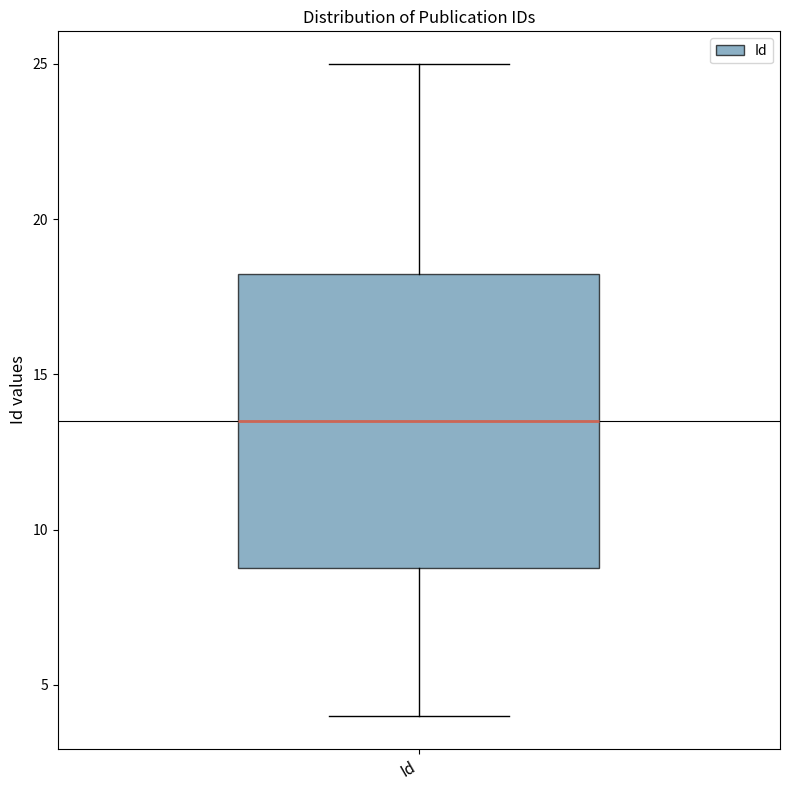

Where does the lower whisker of the box for Id end on the y-axis? The values are not printed on the chart, so give them approximately, as read against the axis.

4.0